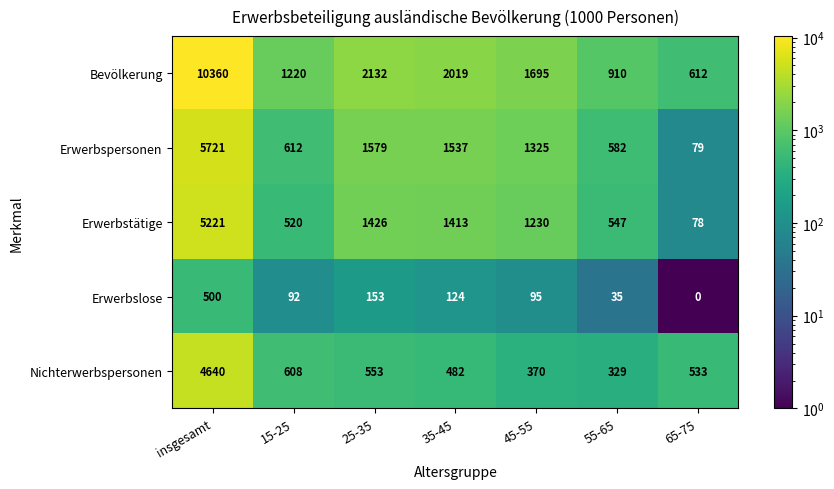

What is the spread (max minus min) of values at 55-65?

875